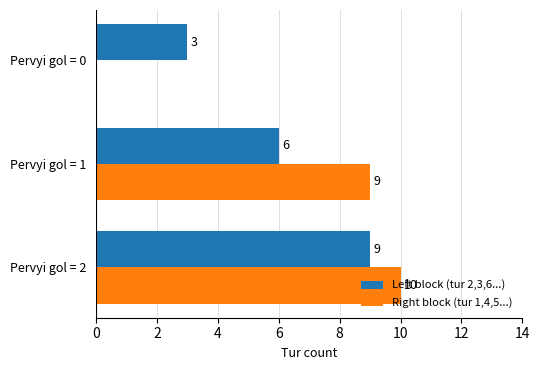

At which category is the sum across all series the highest?

Pervyi gol = 2